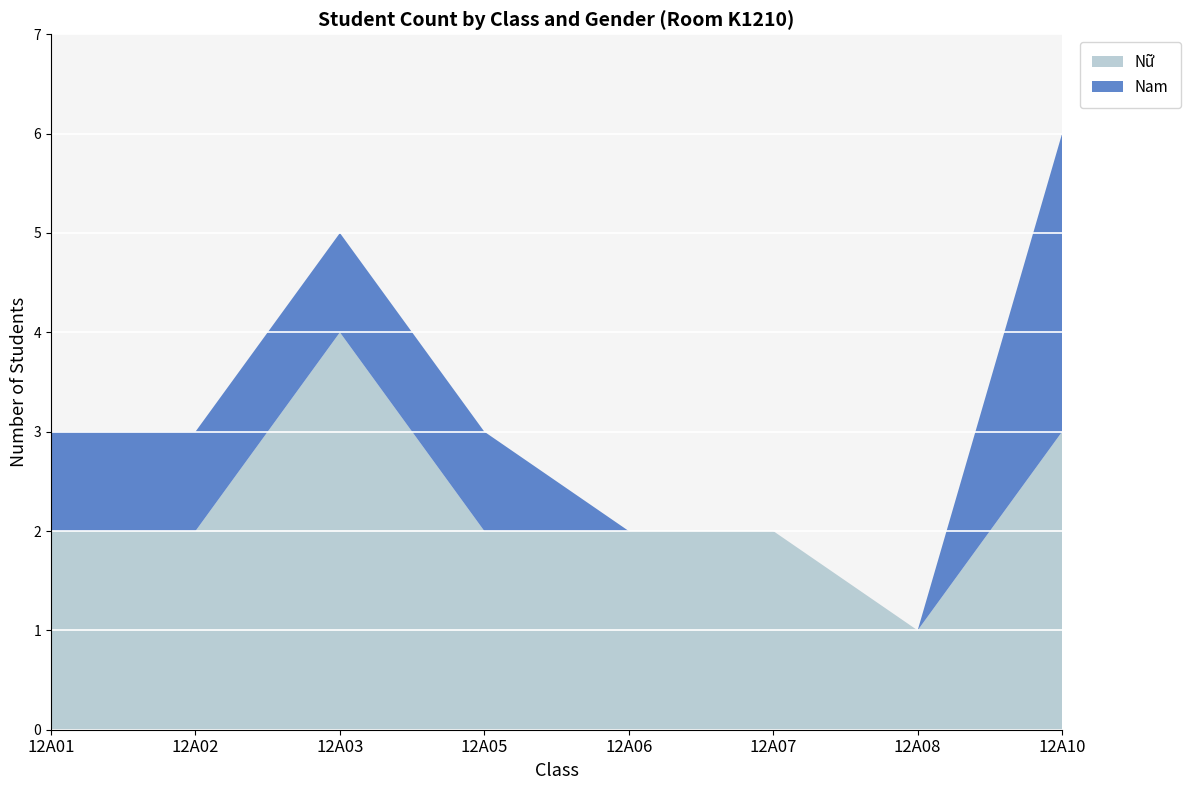

Which category has the highest value in the Nữ series?

12A03